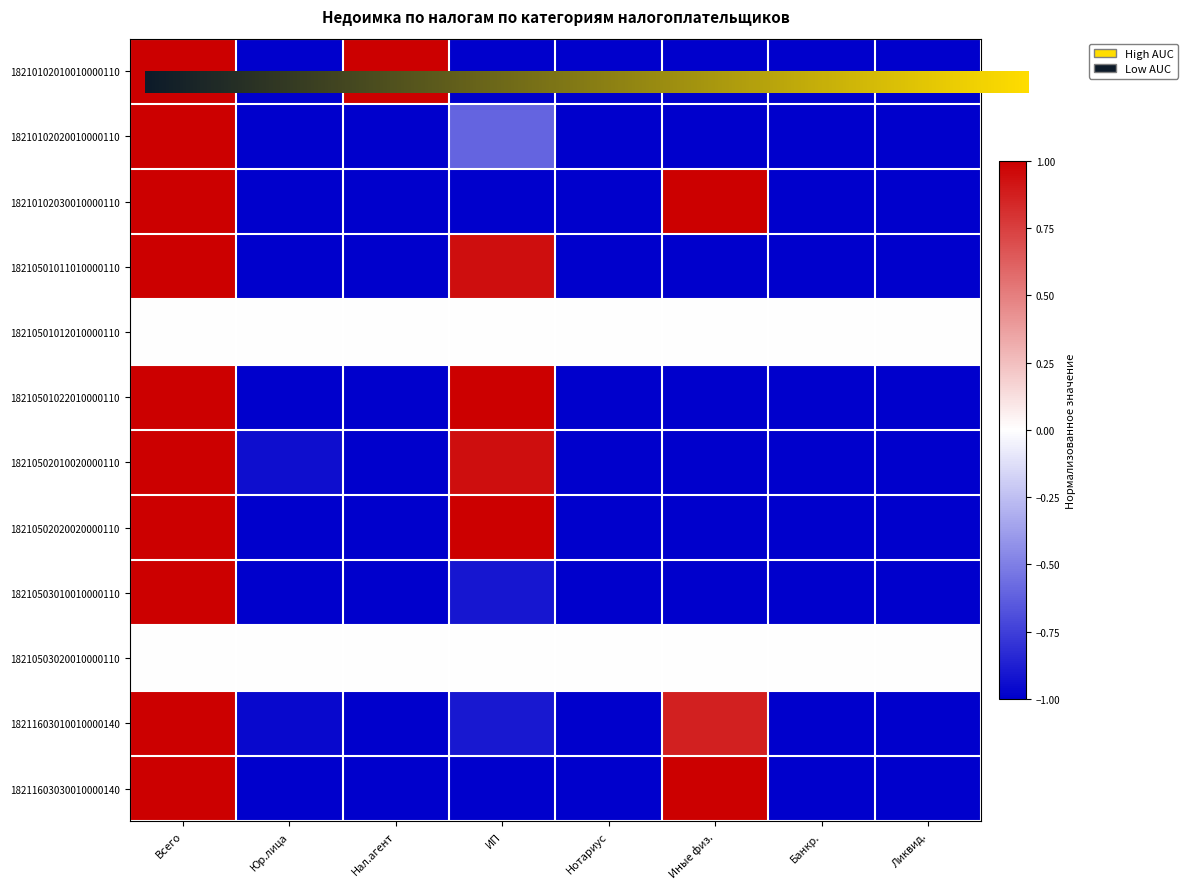

Between Юр.лица and Банкр., which series saw the biggest shift?

18210502010020000110